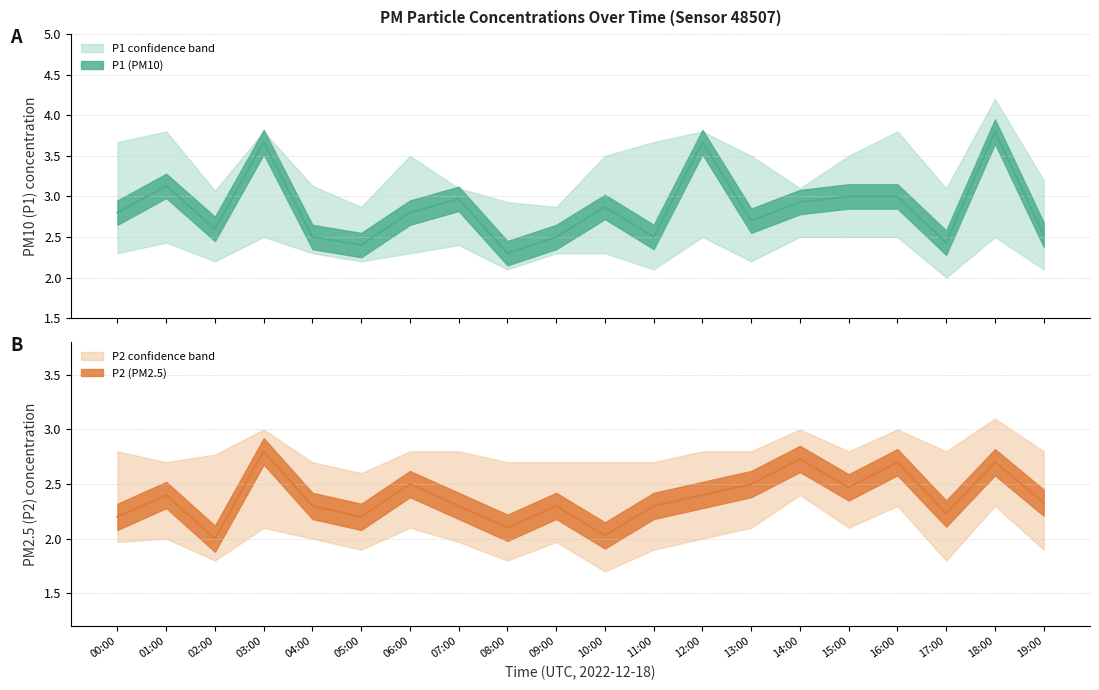

At which category does P1_upper reach its first local valley?

02:00